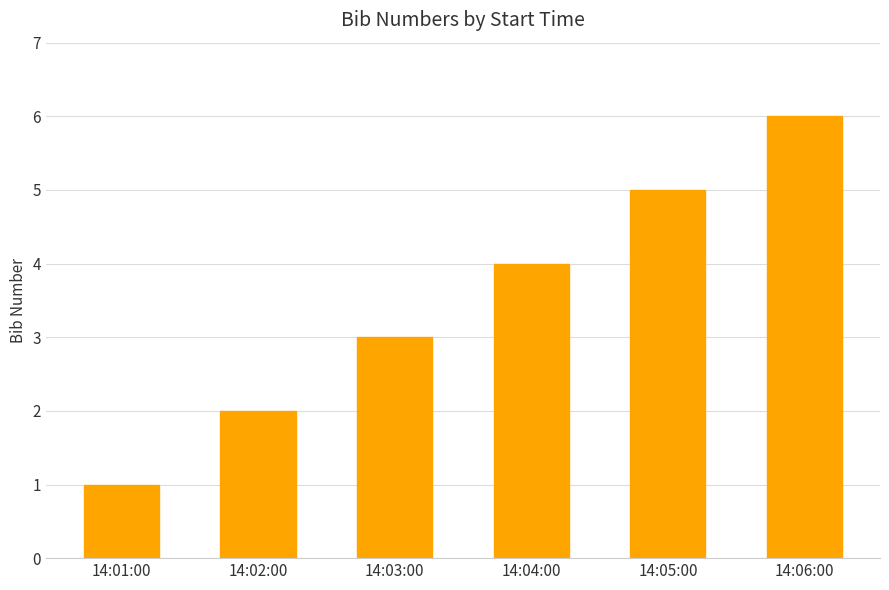

Reading left to right, extract all data points from this chart.

1	2	3	4	5	6